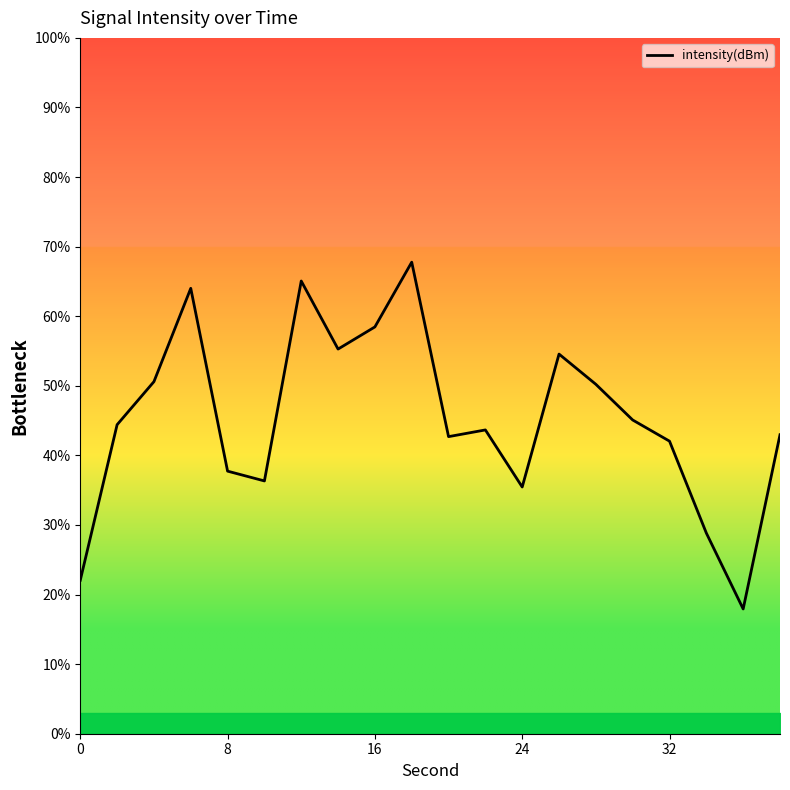

What is the greatest value displayed?

67.8